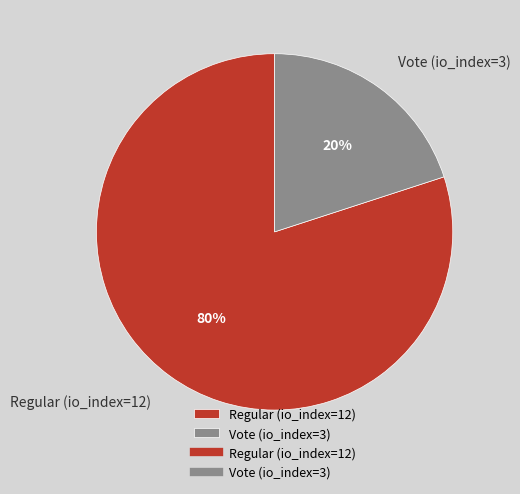

Which has a higher value, Vote (io_index=3) or Regular (io_index=12)?

Regular (io_index=12)